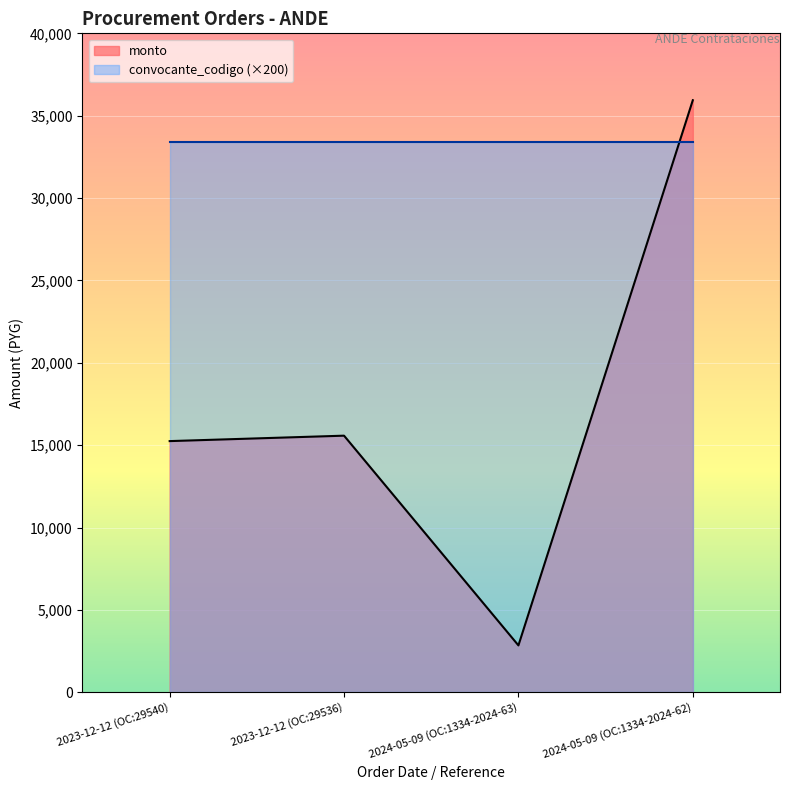

Which series has the largest total across all categories?

convocante_codigo (×200)